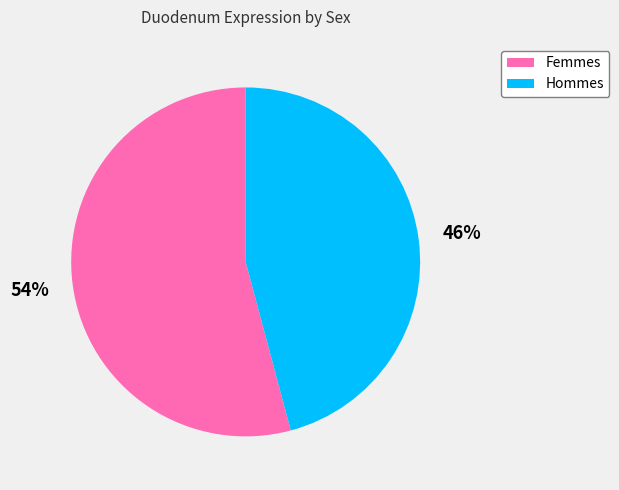

To the nearest percent, what is the difference between the largest and smallest slice percentages?

8%